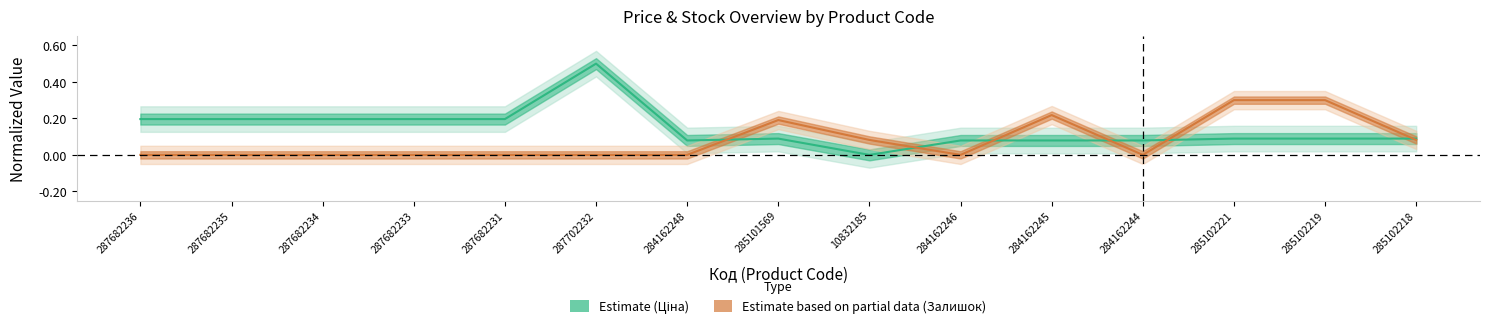

Reading right to left, extract all data points from this chart.

Ціна: 0.1	0.1	0.1	0.1	0.1	0.1	0.0	0.1	0.1	0.5	0.2	0.2	0.2	0.2	0.2
Залишок: 0.1	0.3	0.3	0.0	0.2	0.0	0.1	0.2	0.0	0.0	0.0	0.0	0.0	0.0	0.0